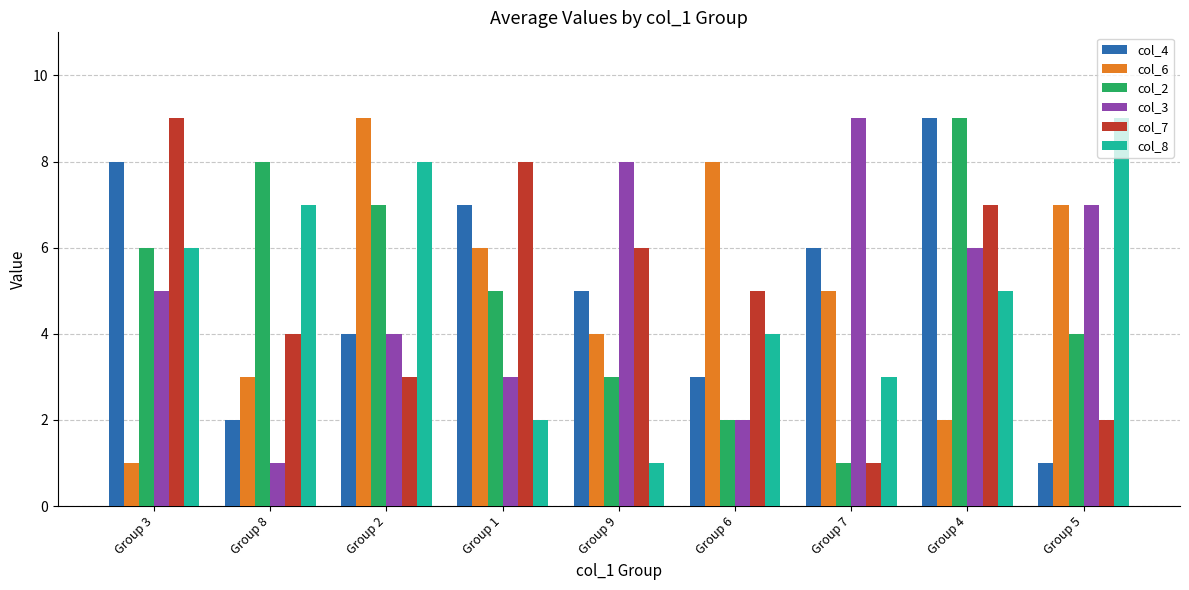

Reading right to left, list all the values displayed in this chart.

col_4: Group 5=1	Group 4=9	Group 7=6	Group 6=3	Group 9=5	Group 1=7	Group 2=4	Group 8=2	Group 3=8
col_6: Group 5=7	Group 4=2	Group 7=5	Group 6=8	Group 9=4	Group 1=6	Group 2=9	Group 8=3	Group 3=1
col_2: Group 5=4	Group 4=9	Group 7=1	Group 6=2	Group 9=3	Group 1=5	Group 2=7	Group 8=8	Group 3=6
col_3: Group 5=7	Group 4=6	Group 7=9	Group 6=2	Group 9=8	Group 1=3	Group 2=4	Group 8=1	Group 3=5
col_7: Group 5=2	Group 4=7	Group 7=1	Group 6=5	Group 9=6	Group 1=8	Group 2=3	Group 8=4	Group 3=9
col_8: Group 5=9	Group 4=5	Group 7=3	Group 6=4	Group 9=1	Group 1=2	Group 2=8	Group 8=7	Group 3=6